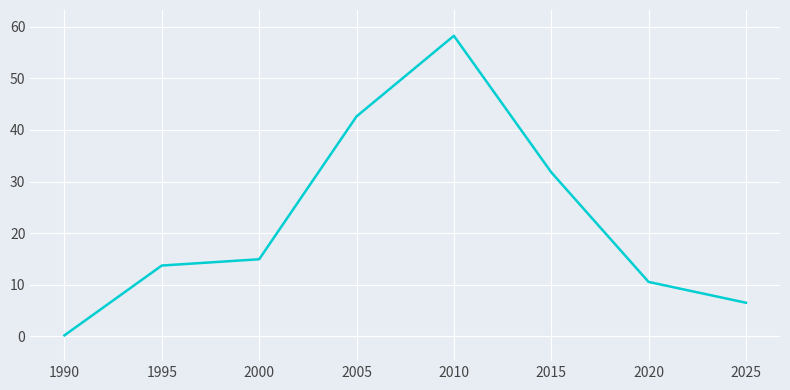

The value at 2005 is 42.6. True or false?

True